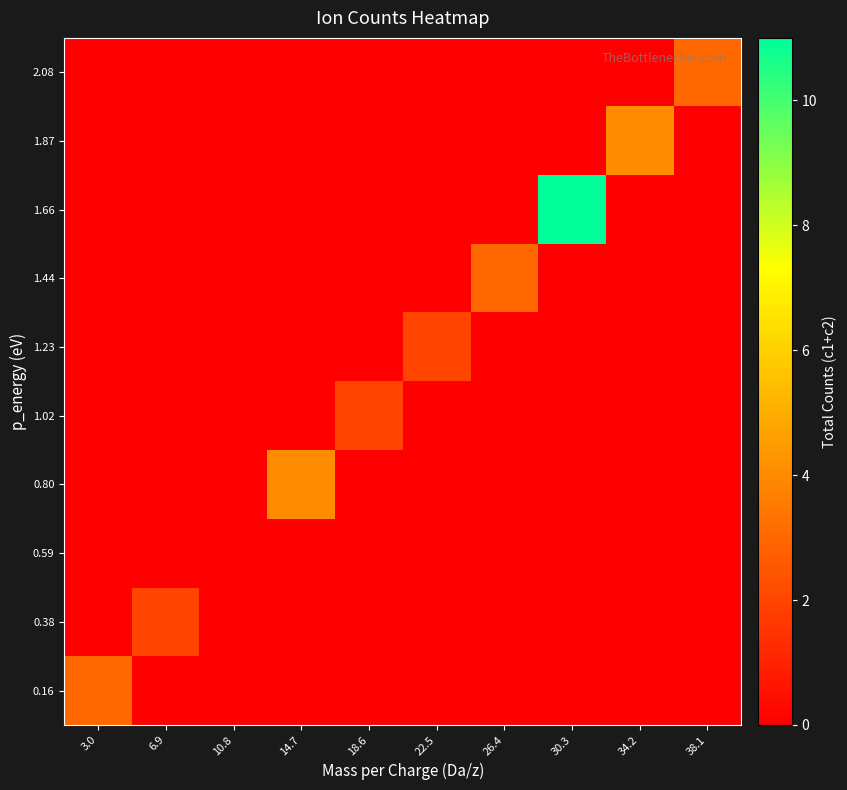

How many distinct data groups are displayed?

10